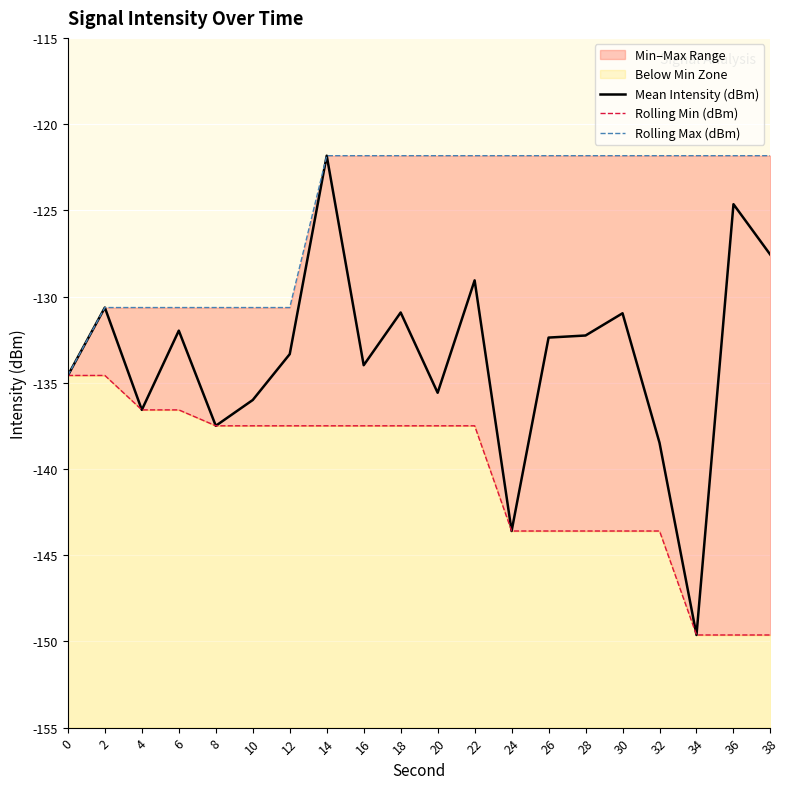

Which series changed the most between 8 and 18?

Rolling Max (dBm)